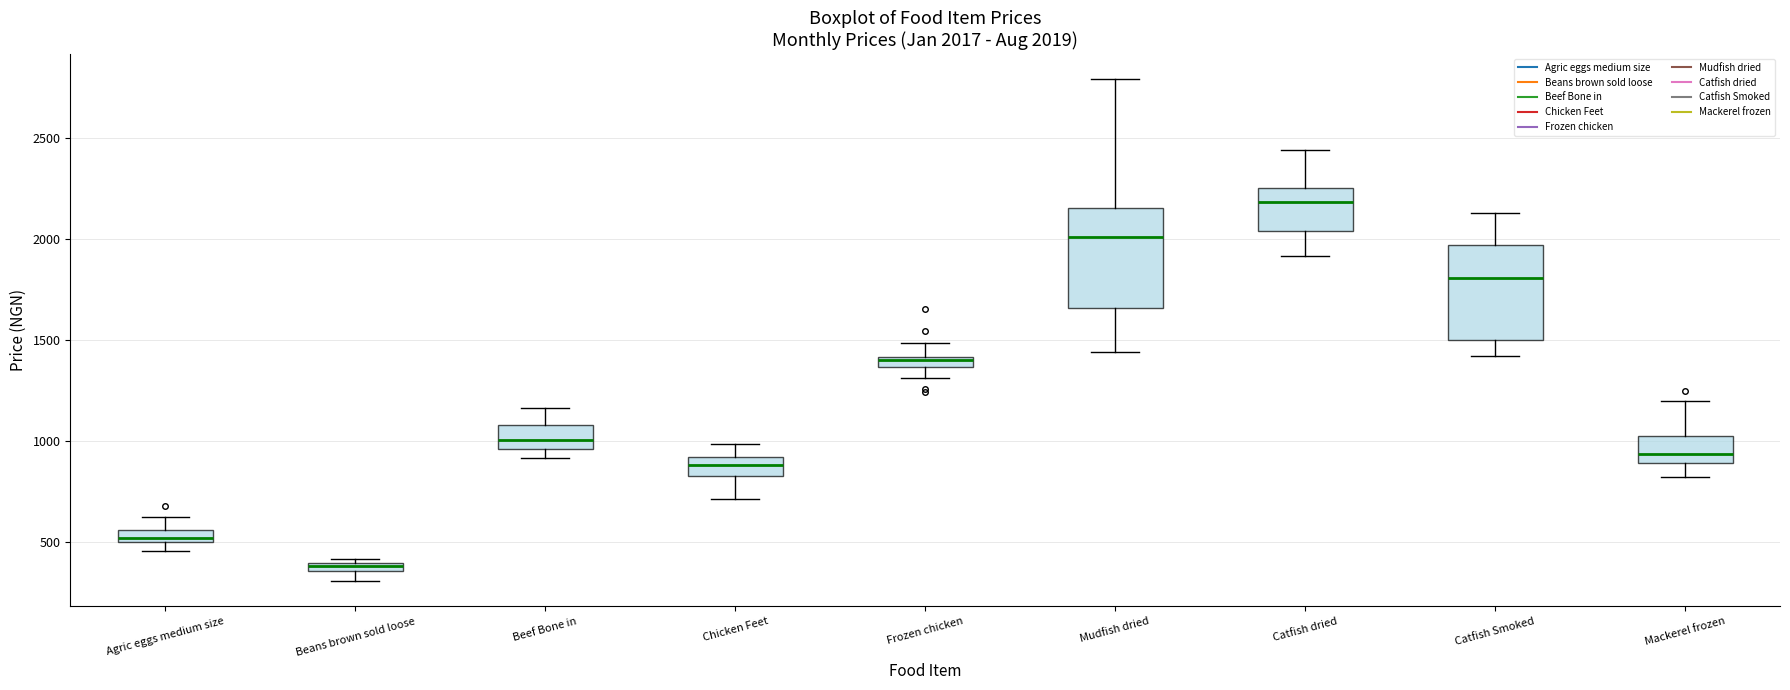

Which box has the highest median line?

Catfish dried